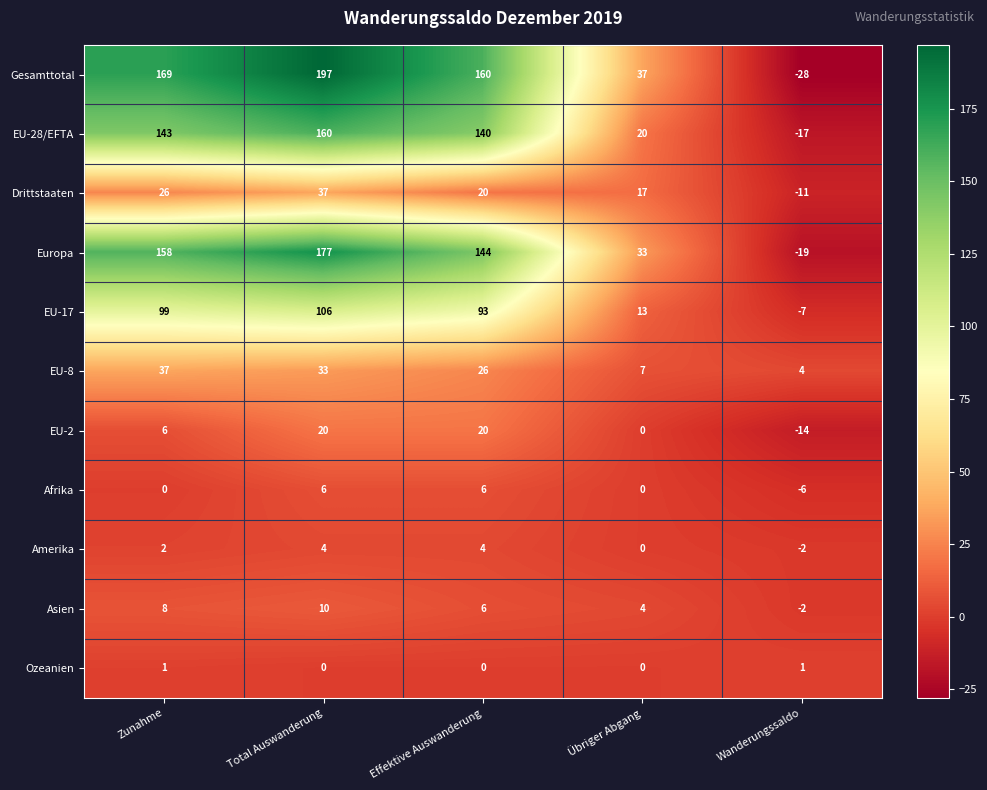

What is the average value of the EU-28/EFTA series?

89